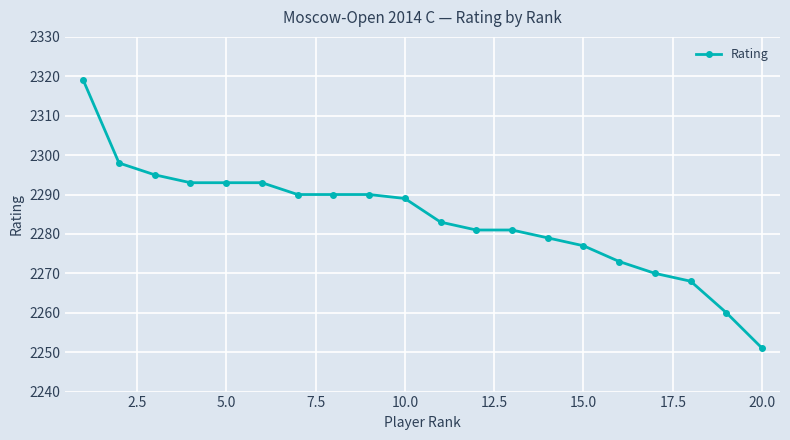

Reading right to left, extract all data points from this chart.

2251	2260	2268	2270	2273	2277	2279	2281	2281	2283	2289	2290	2290	2290	2293	2293	2293	2295	2298	2319